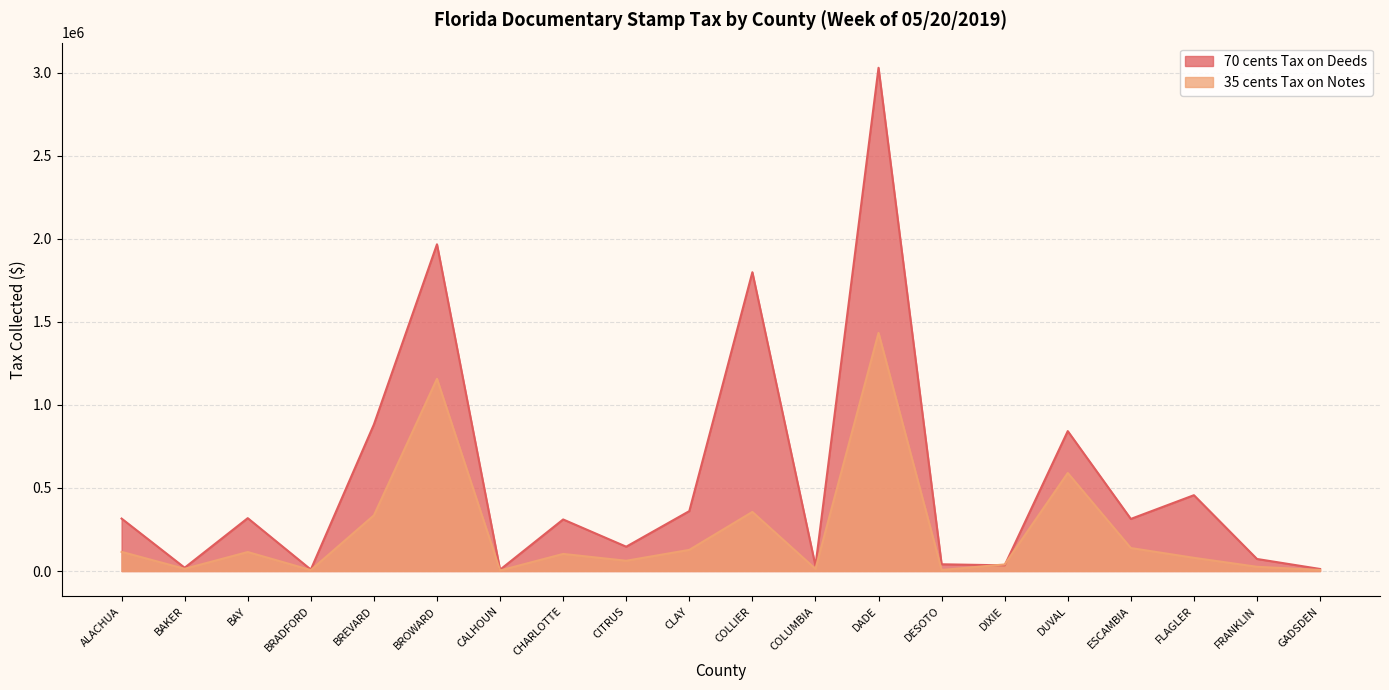

What are all the series names shown in the legend?

70 cents Tax on Deeds, 35 cents Tax on Notes